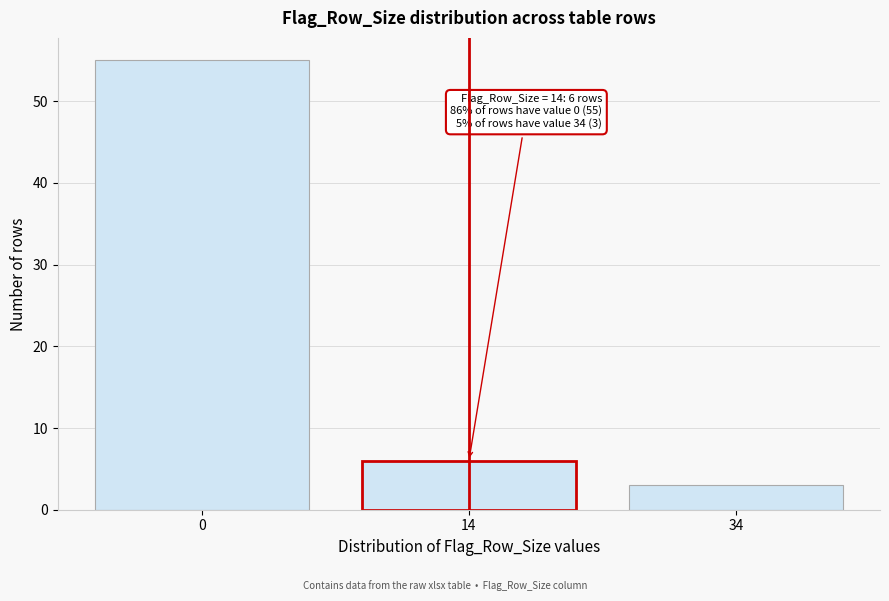

Reading left to right, list all the values displayed in this chart.

0=55	14=6	34=3